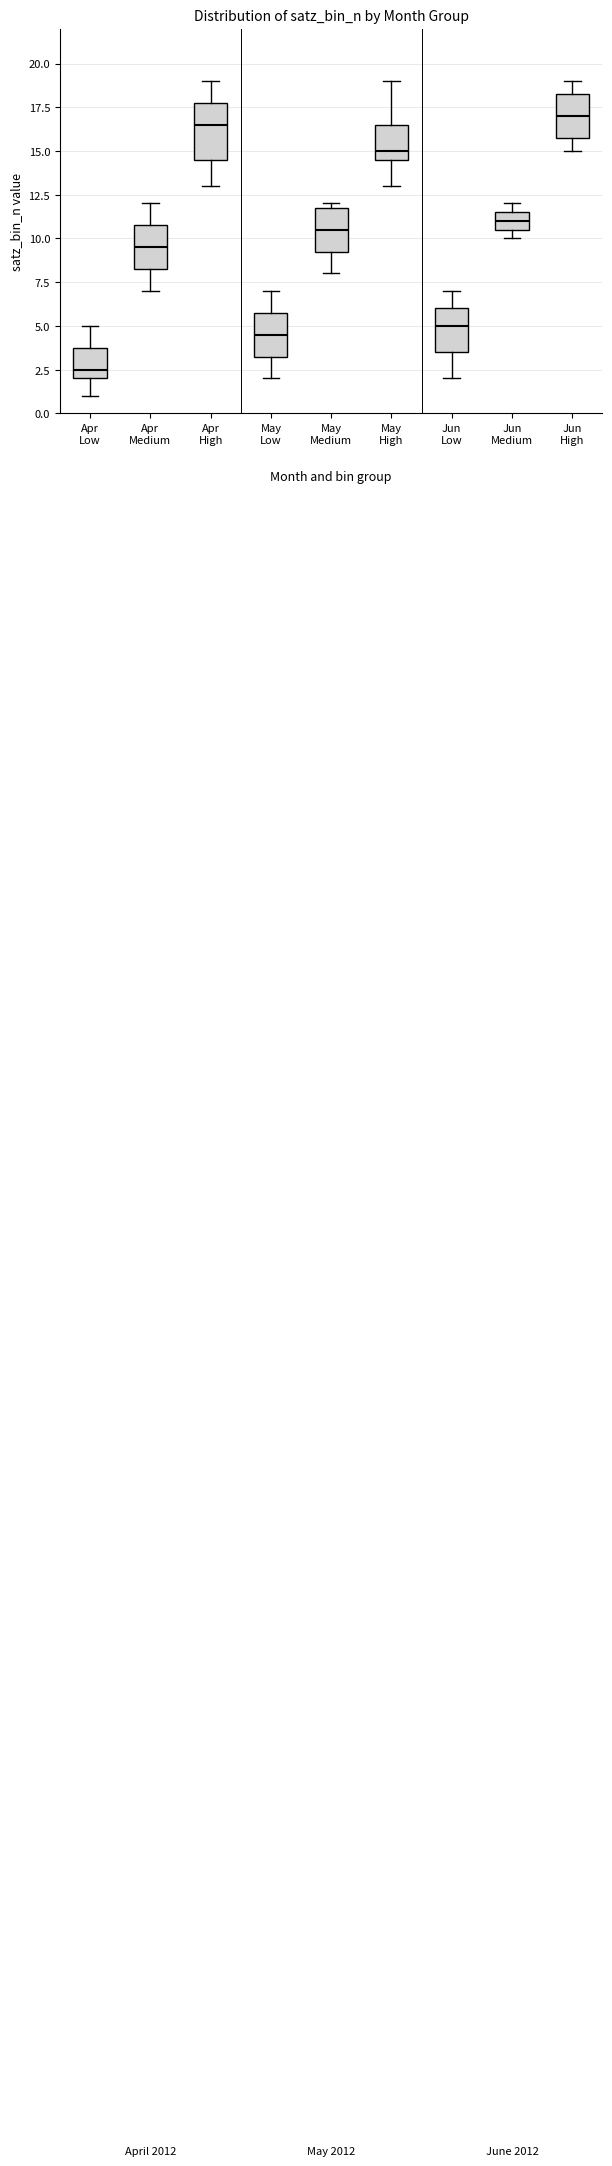

Reading left to right, read every box against the y-axis: the position of its median line, the range the box covers, and the ends of its whiskers. The values are not printed on the chart, so give them approximately, as read against the axis.

Apr Low: median 2.5, box 2.0 to 4.0, whiskers 1.0 to 5.0
Apr Medium: median 9.5, box 8.5 to 11.0, whiskers 7.0 to 12.0
Apr High: median 16.5, box 14.5 to 18.0, whiskers 13.0 to 19.0
May Low: median 4.5, box 3.5 to 6.0, whiskers 2.0 to 7.0
May Medium: median 10.5, box 9.5 to 12.0, whiskers 8.0 to 12.0 (just above the box's upper edge)
May High: median 15.0, box 14.5 to 16.5, whiskers 13.0 to 19.0
Jun Low: median 5.0, box 3.5 to 6.0, whiskers 2.0 to 7.0
Jun Medium: median 11.0, box 10.5 to 11.5, whiskers 10.0 to 12.0
Jun High: median 17.0, box 16.0 to 18.5, whiskers 15.0 to 19.0